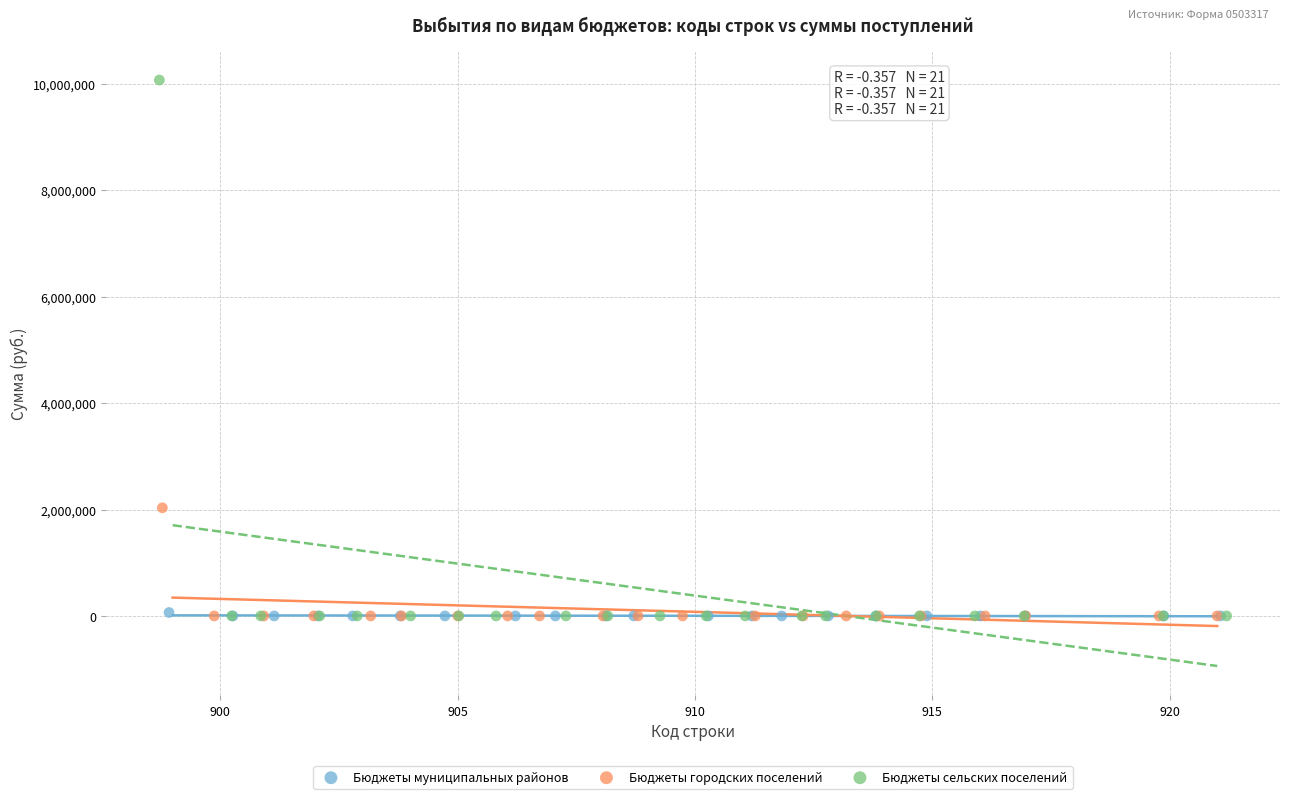

What are all the series names shown in the legend?

Бюджеты муниципальных районов, Бюджеты городских поселений, Бюджеты сельских поселений